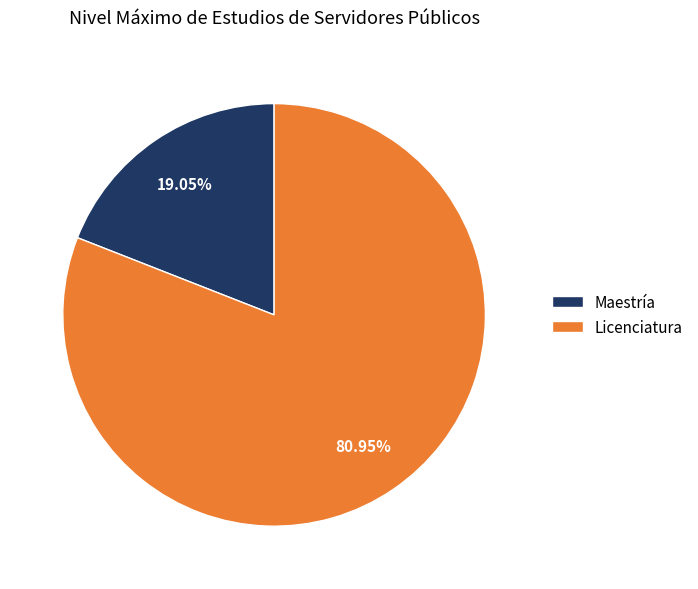

Which slice represents more than half of the pie?

Licenciatura